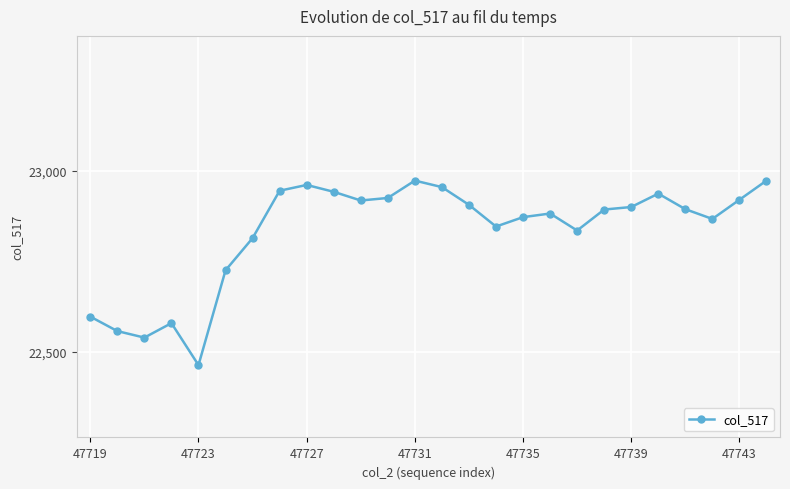

Count the number of categories in the chart.

26